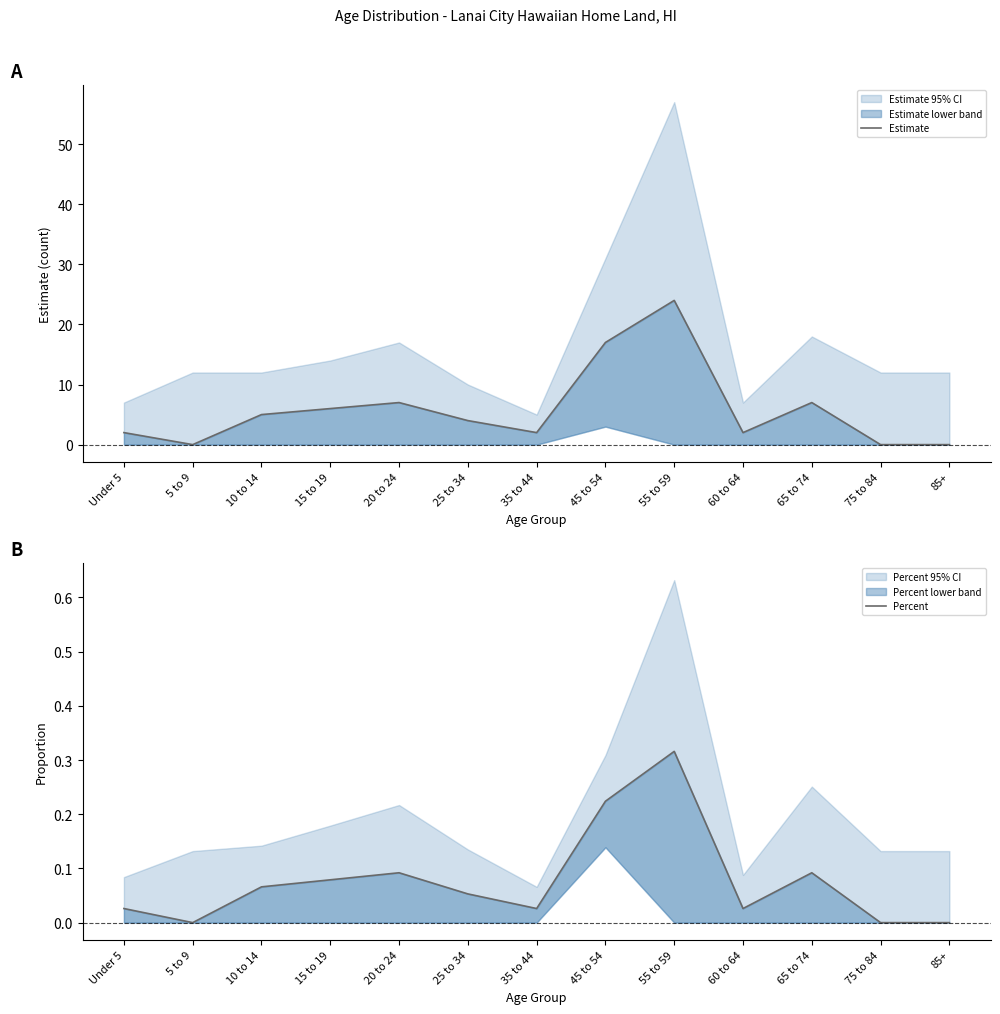

Reading left to right, what are all the values shown in this chart?

Estimate: 2.0	0.0	5.0	6.0	7.0	4.0	2.0	17.0	24.0	2.0	7.0	0.0	0.0
Percent: 0.0	0.0	0.1	0.1	0.1	0.1	0.0	0.2	0.3	0.0	0.1	0.0	0.0